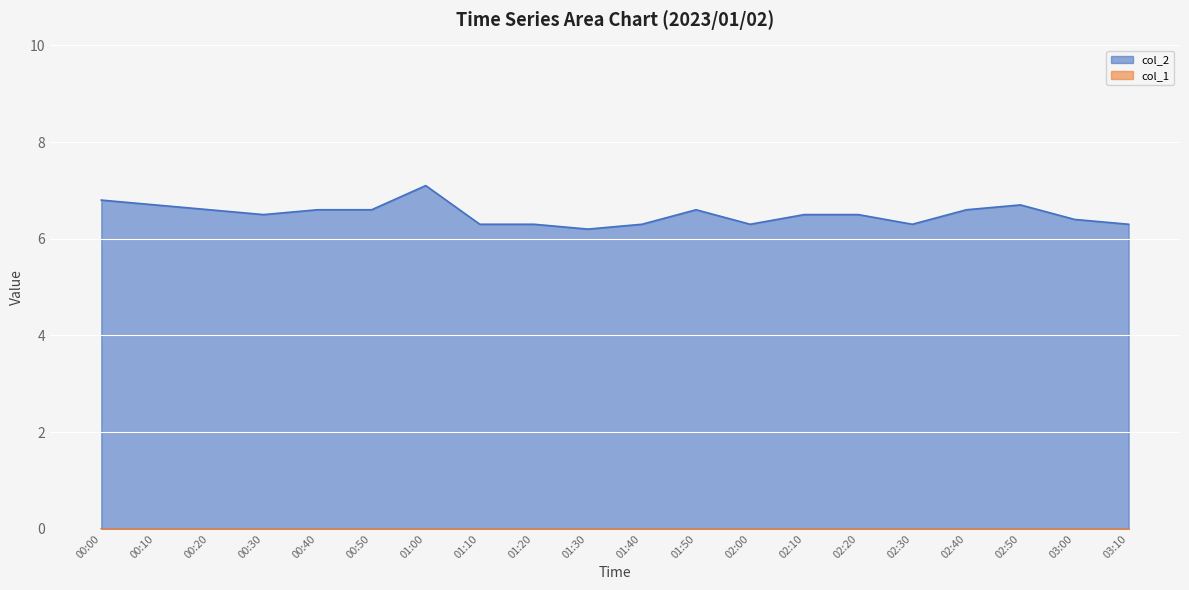

What is the label of the 14th point from the right?

01:00